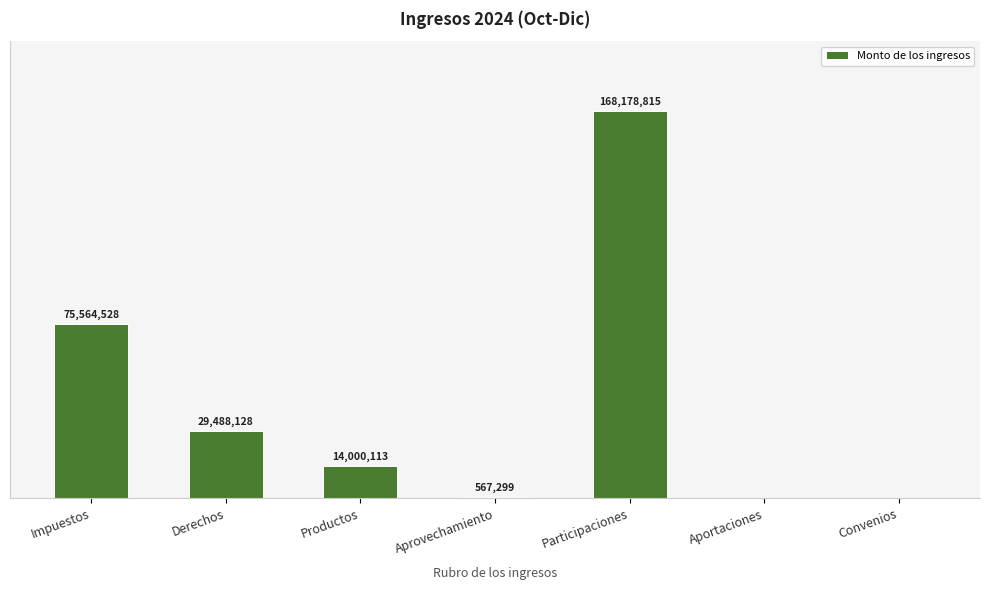

Which label corresponds to the largest value in the chart?

Participaciones